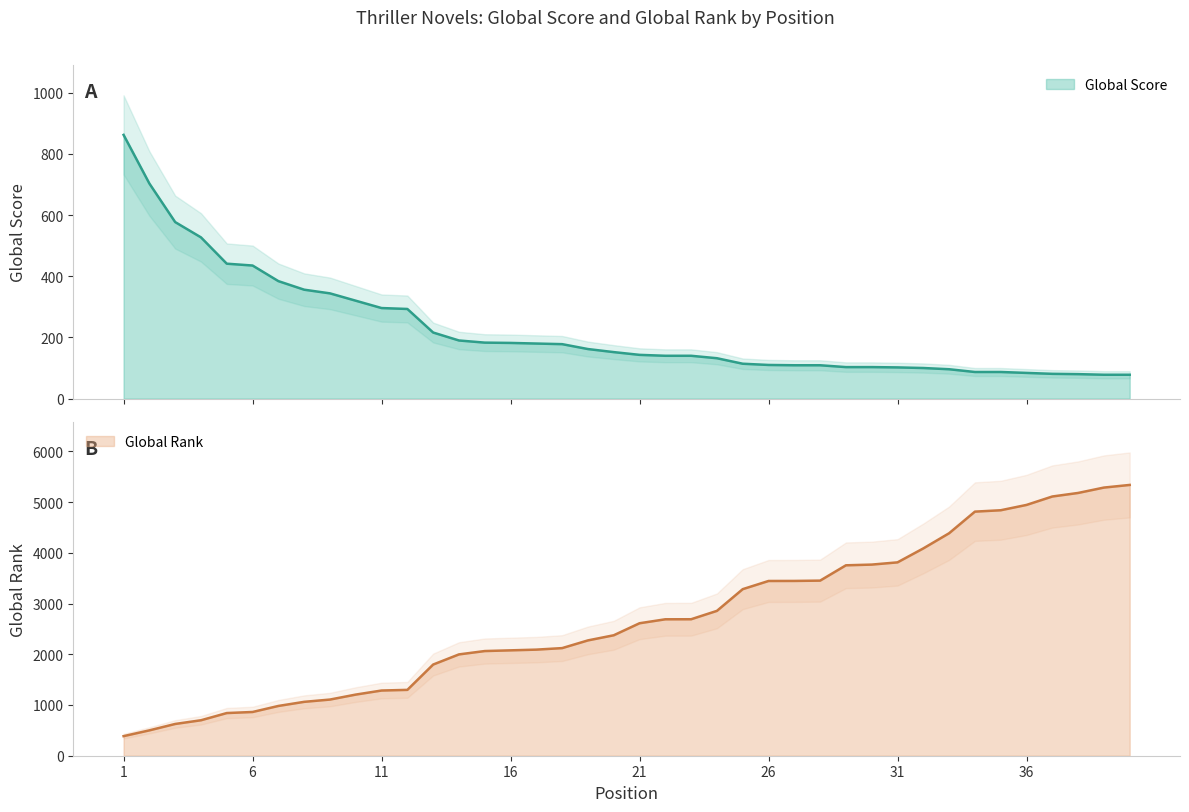

Reading right to left, extract all data points from this chart.

Global Score: 78	78	80	81	84	87	87	96	100	102	103	103	109	109	110	114	132	140	140	143	152	162	178	180	182	183	190	216	293	296	320	344	356	384	435	441	527	577	703	862
Global Rank: 5337	5285	5179	5109	4943	4838	4811	4385	4086	3811	3767	3753	3451	3445	3444	3283	2855	2690	2689	2611	2374	2273	2121	2091	2077	2063	1997	1797	1298	1285	1205	1107	1062	981	862	841	699	626	500	386